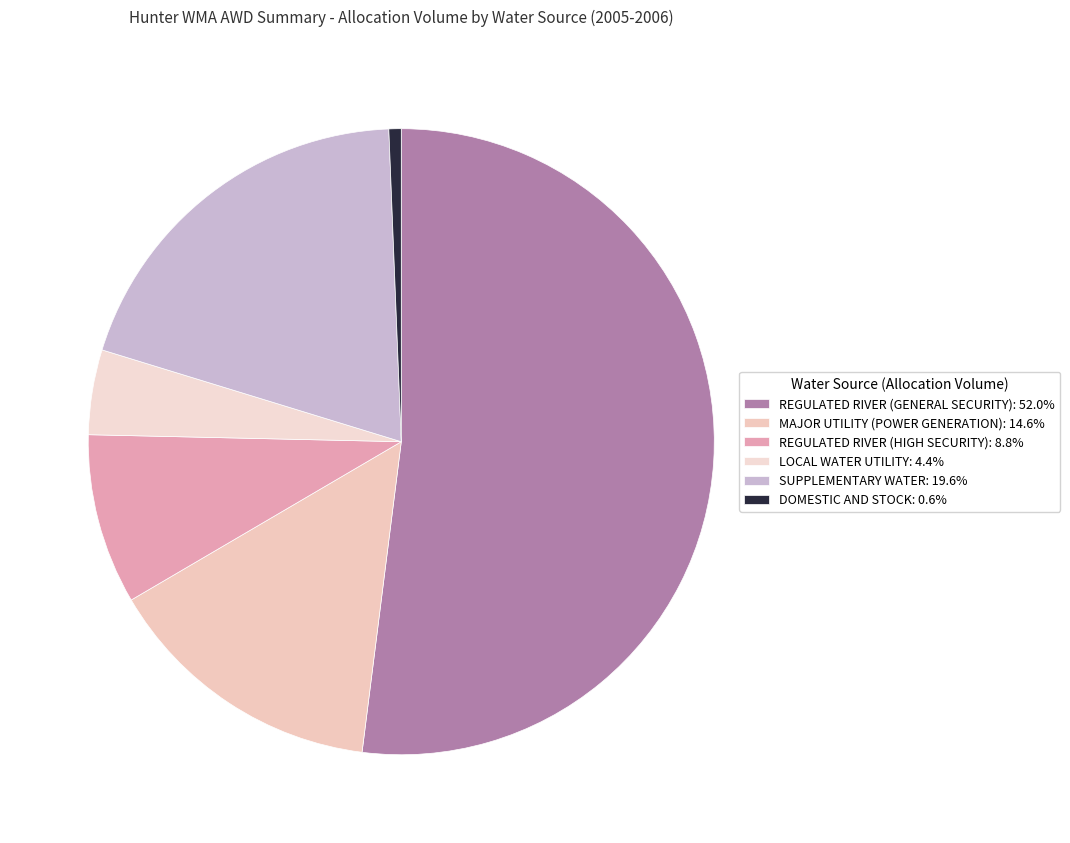

Does DOMESTIC AND STOCK account for over 50% of the chart?

No